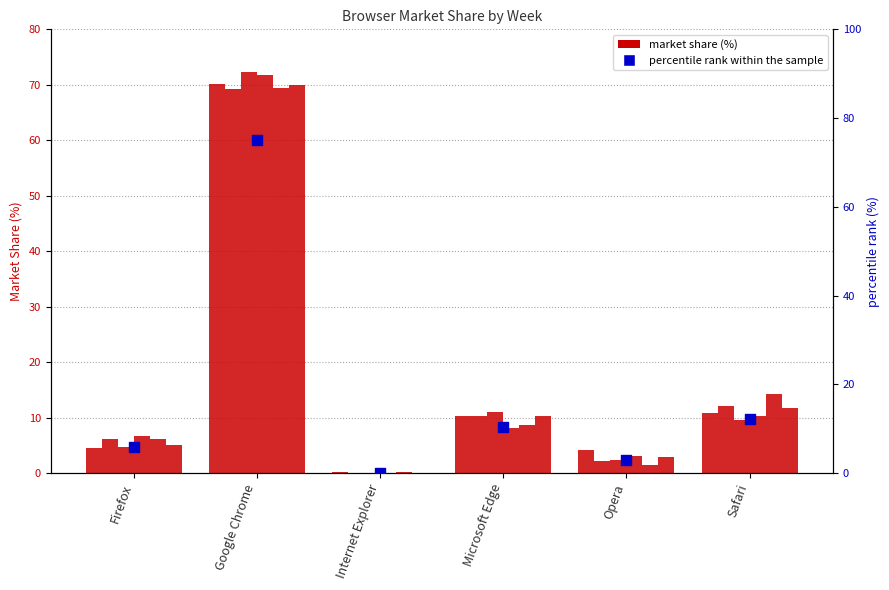

What is the ratio of the value at Firefox to the value at Safari?

0.5